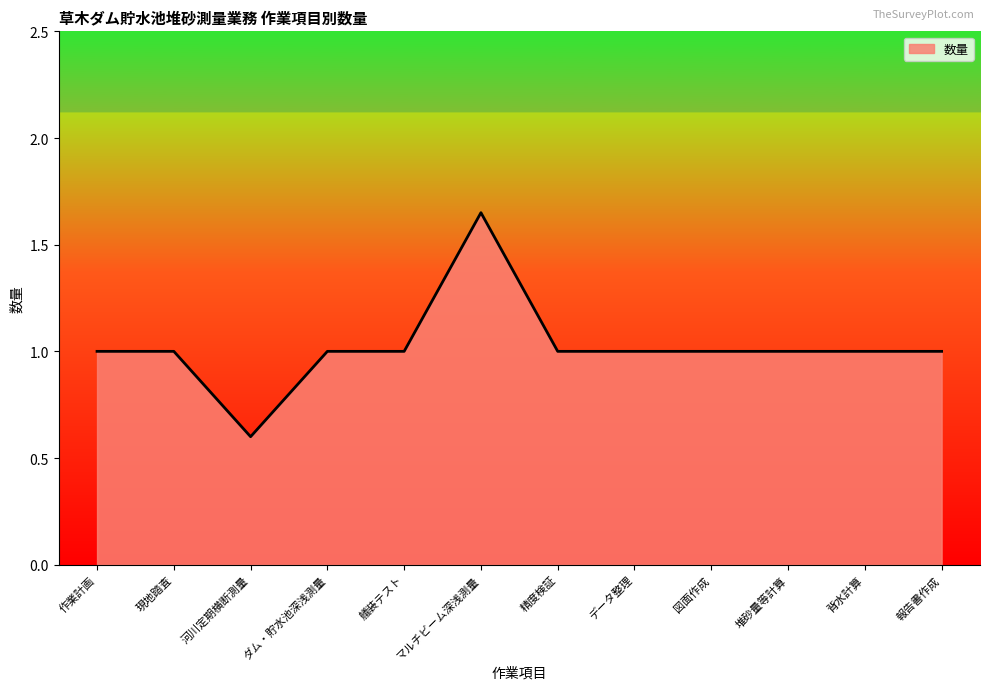

What position from the left is 報告書作成?

12